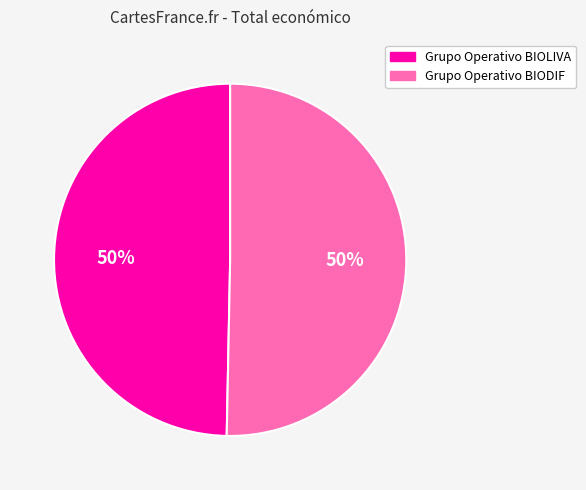

Is the sum of Grupo Operativo BIOLIVA and Grupo Operativo BIODIF greater than half?

Yes